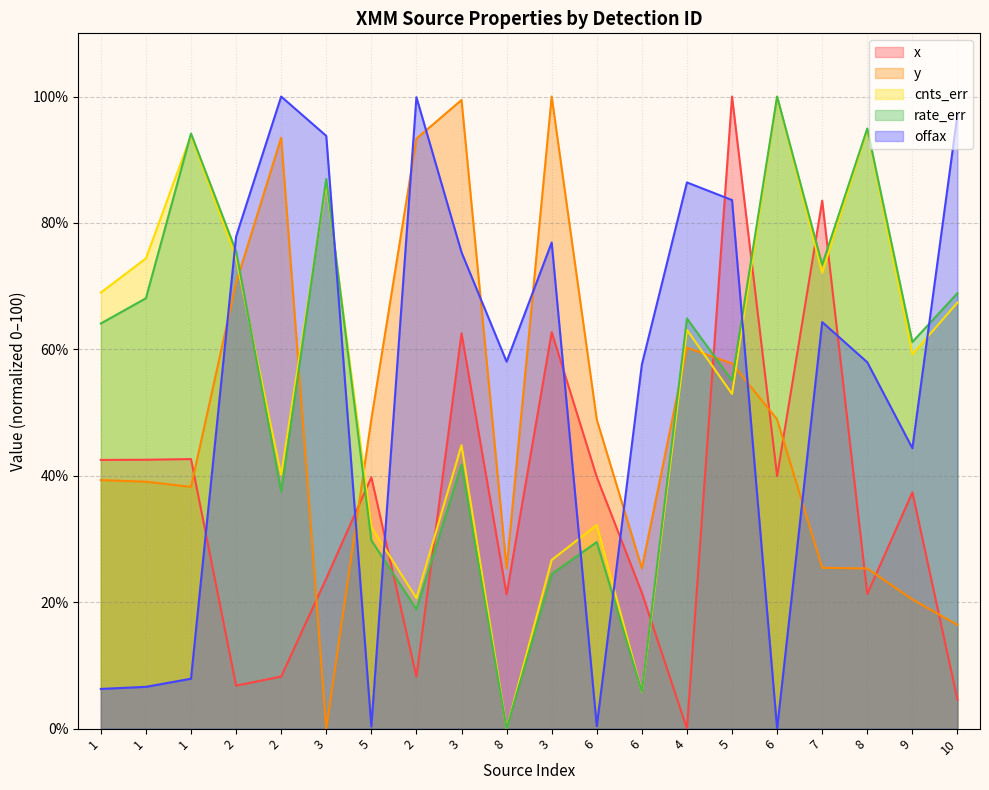

What is the sum of all y values?

976.6